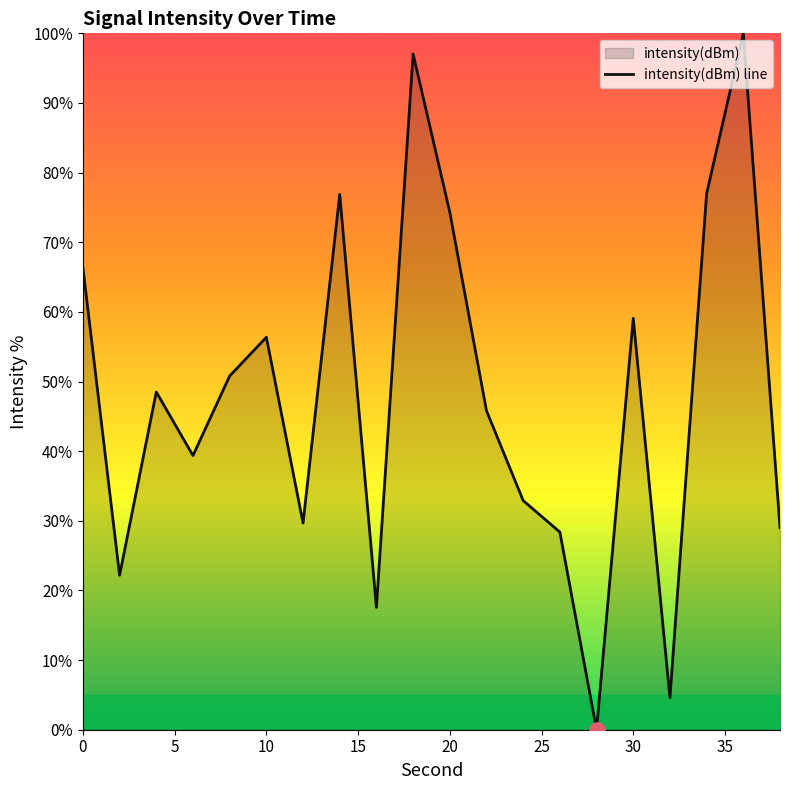

The chart shows a value of 67.0 at 8. True or false?

False